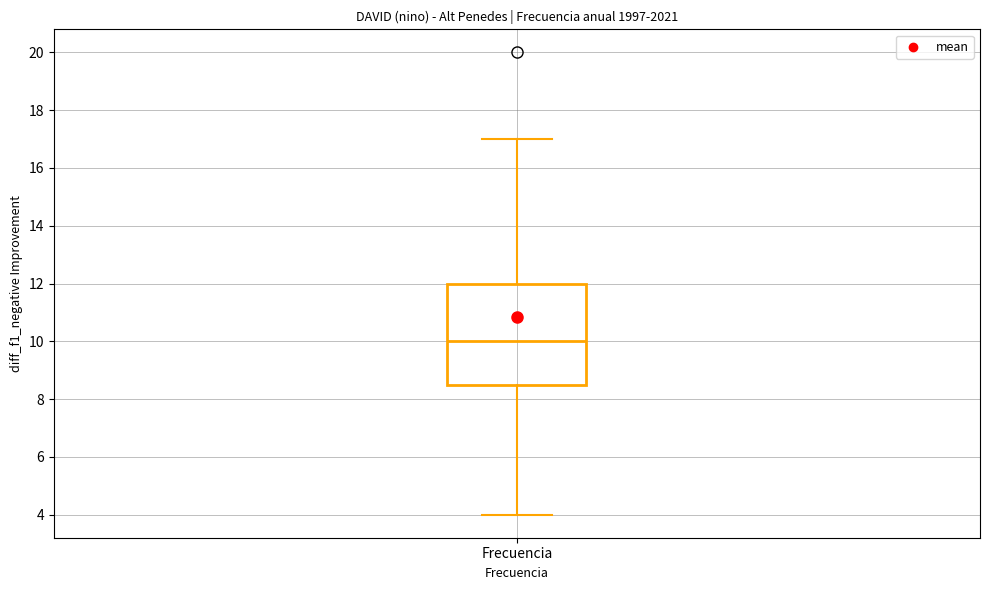

Read this box plot against the y-axis: the position of the median line, the range covered by the box, and the ends of both whiskers. The values are not printed on the chart, so give them approximately, as read against the axis.

median 10.0, box 8.6 to 12.0, whiskers 4.0 to 17.0